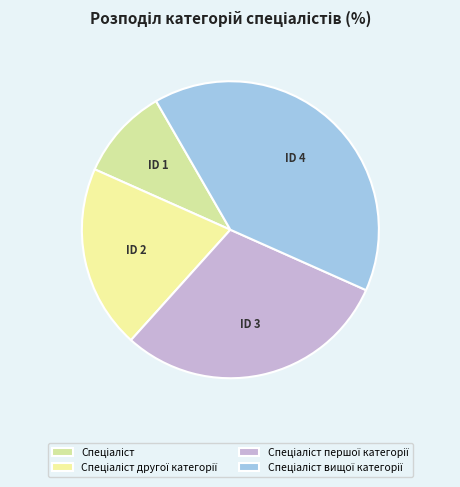

To the nearest percent, what is the difference between the Спеціаліст першої категорії and Спеціаліст вищої категорії slice percentages?

10%